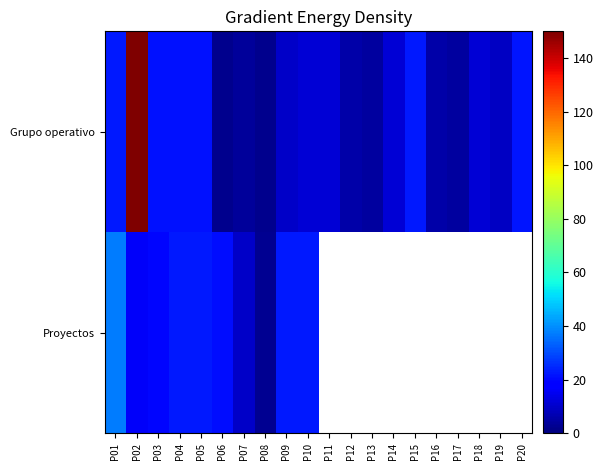

At which category does the chart reach its minimum across all series?

P08